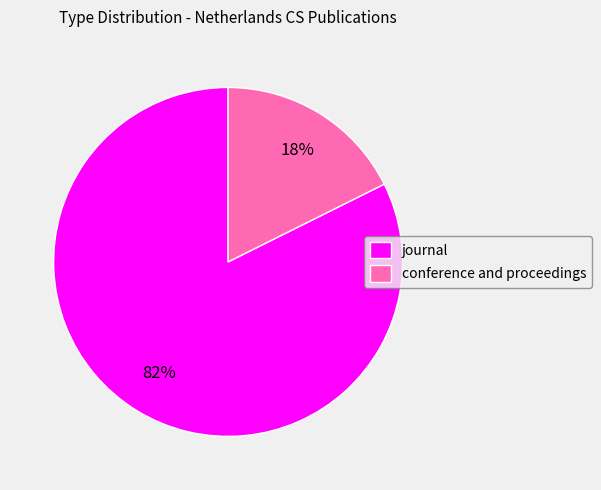

To the nearest percent, what portion does conference and proceedings represent?

18%